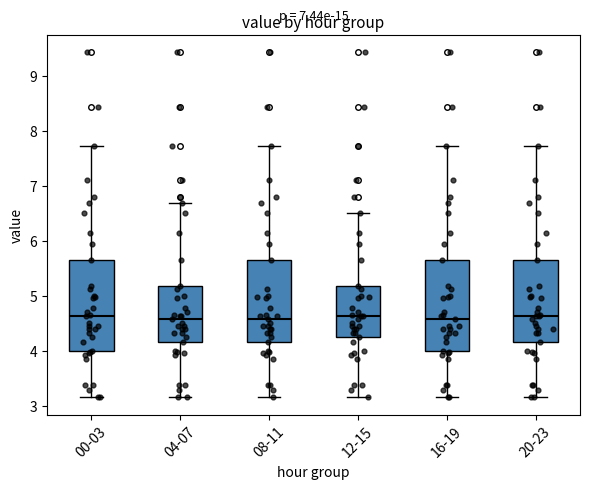

Reading left to right, read every box against the y-axis: the position of its median line, the range the box covers, and the ends of its whiskers. The values are not printed on the chart, so give them approximately, as read against the axis.

00-03: median 4.6, box 4.0 to 5.7, whiskers 3.2 to 7.7
04-07: median 4.6, box 4.2 to 5.2, whiskers 3.2 to 6.7
08-11: median 4.6, box 4.2 to 5.7, whiskers 3.2 to 7.7
12-15: median 4.6, box 4.3 to 5.2, whiskers 3.2 to 6.5
16-19: median 4.6, box 4.0 to 5.7, whiskers 3.2 to 7.7
20-23: median 4.6, box 4.2 to 5.7, whiskers 3.2 to 7.7